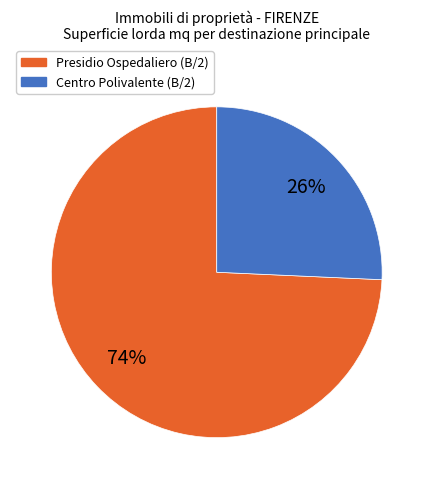

To the nearest percent, what is the average slice percentage?

50%